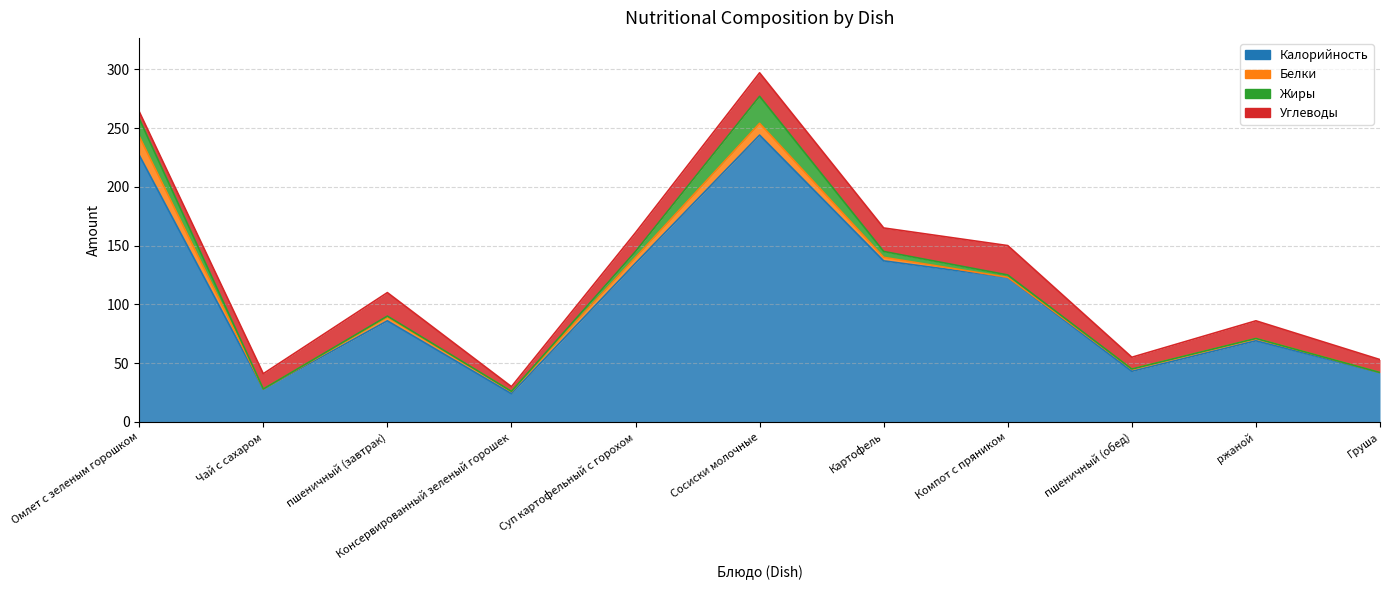

The value of Жиры at пшеничный (обед) is 0. True or false?

True